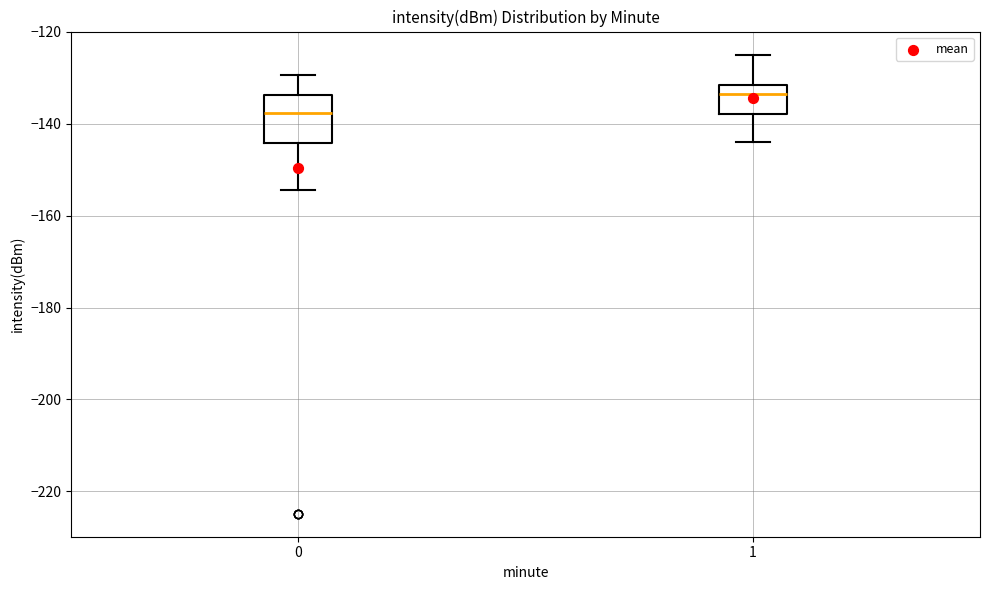

Which box is the tallest, from its lower edge to its upper edge?

0